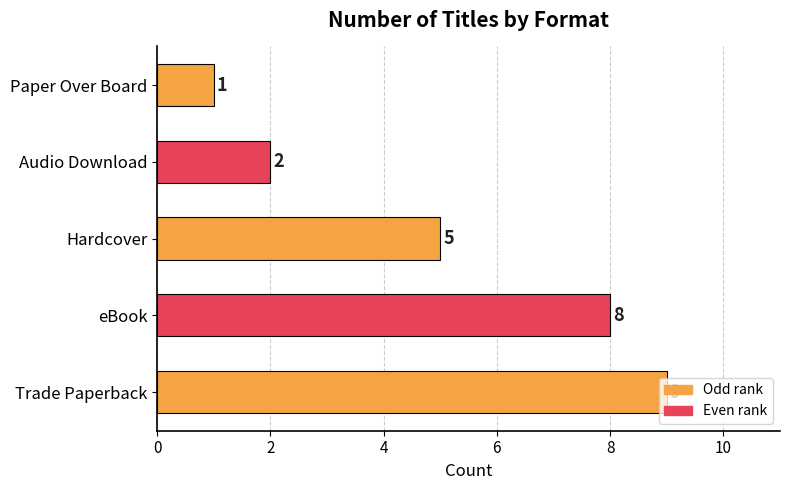

Rank the categories by value from lowest to highest.

Paper Over Board, Audio Download, Hardcover, eBook, Trade Paperback